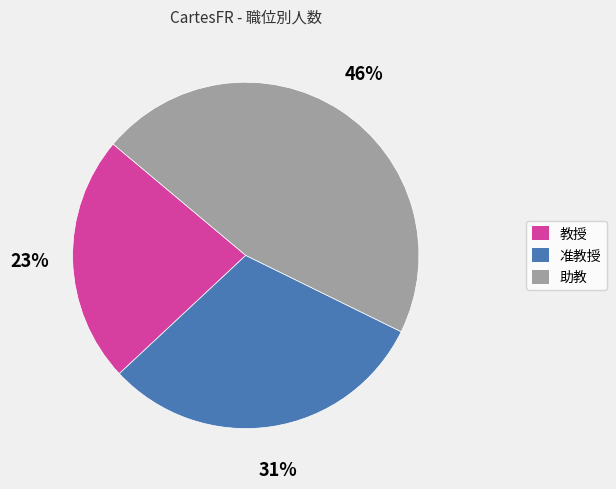

What is the ratio of the value at 准教授 to the value at 助教?

0.7